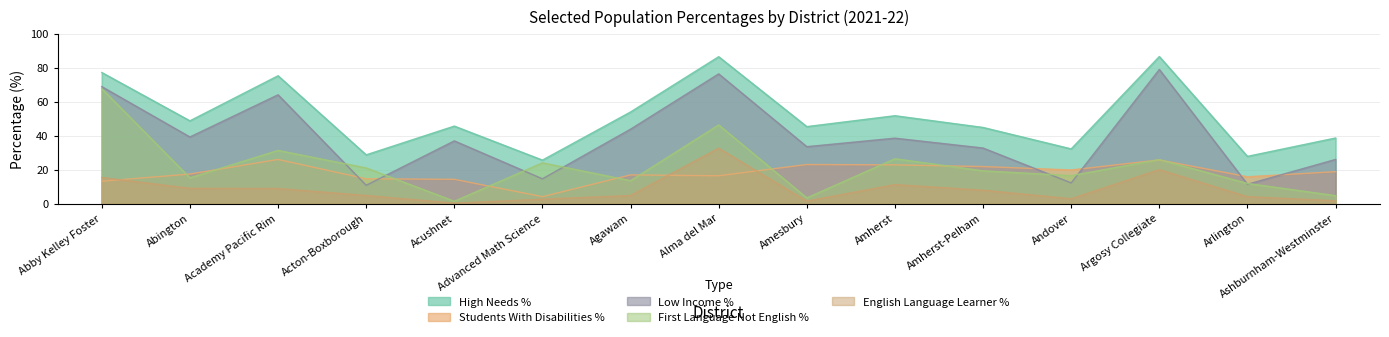

What is the difference between the highest and lowest values at Abington?

39.7